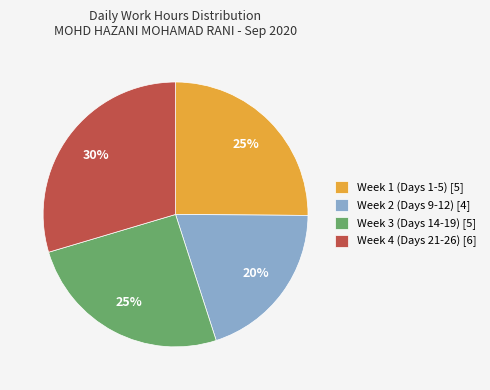

How many slices are in this pie chart?

4